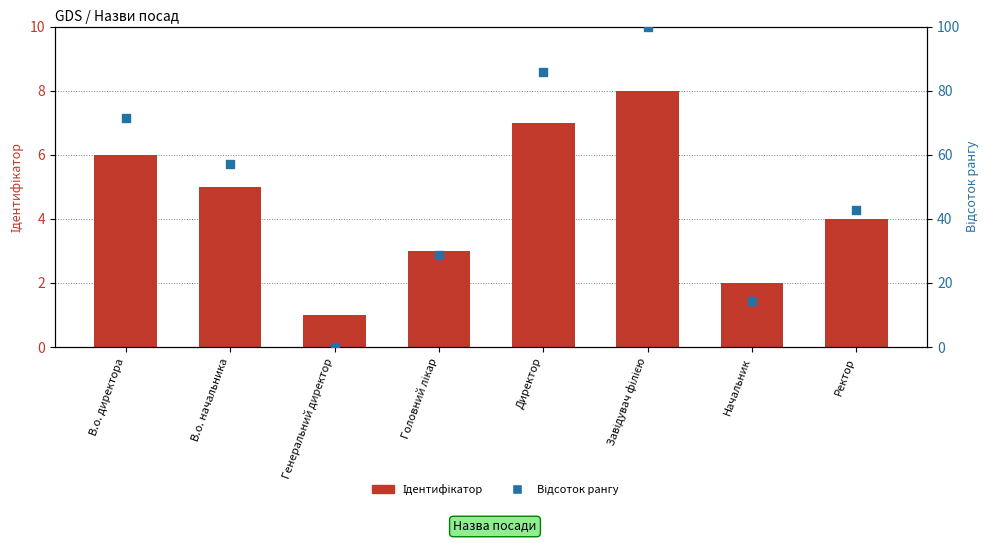

Which series reaches the maximum Y coordinate?

Відсоток рангу